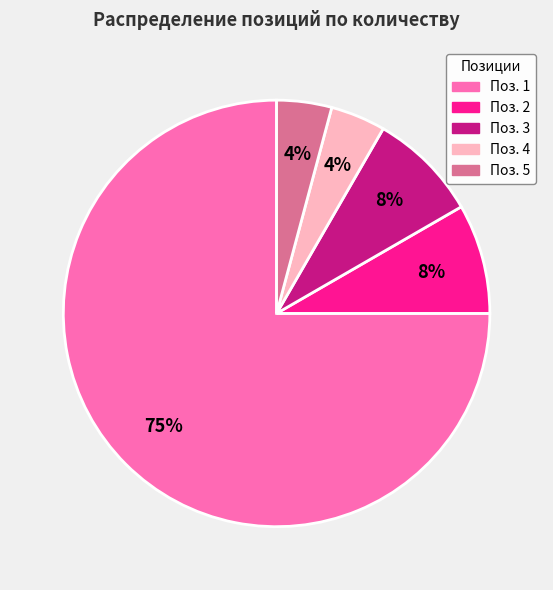

Is there a majority slice in this chart?

Yes